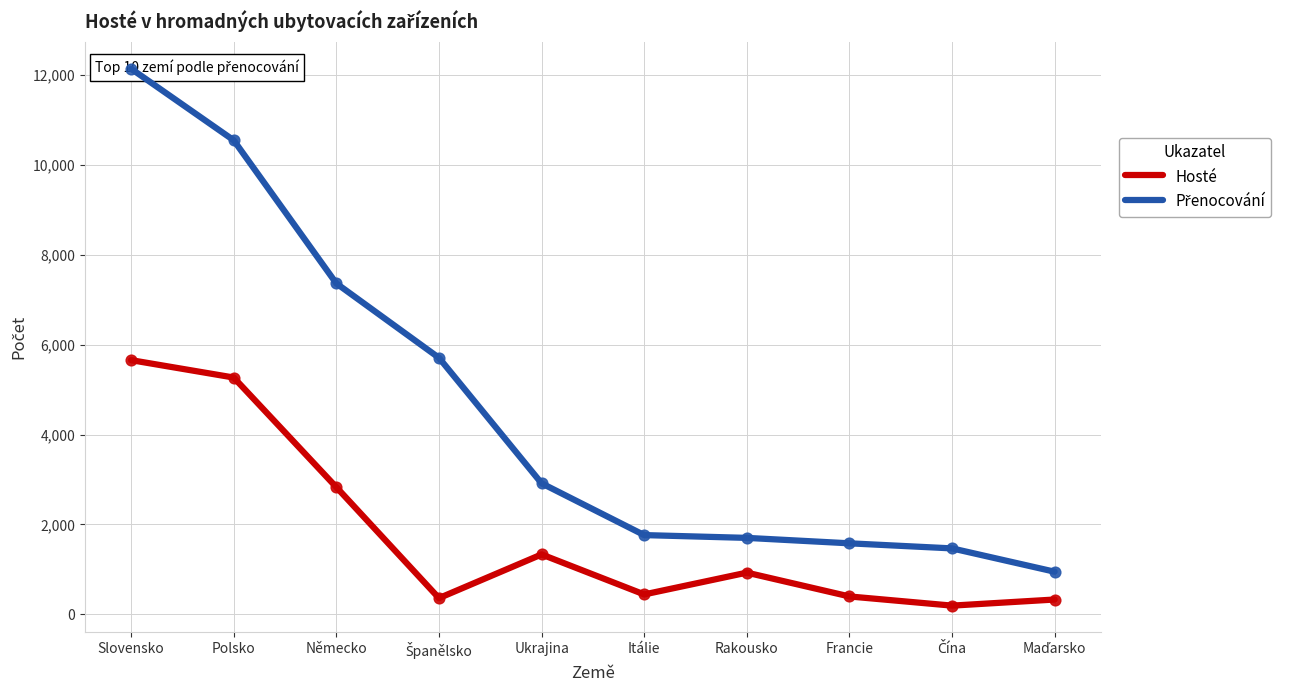

Which series has the largest total across all categories?

Přenocování